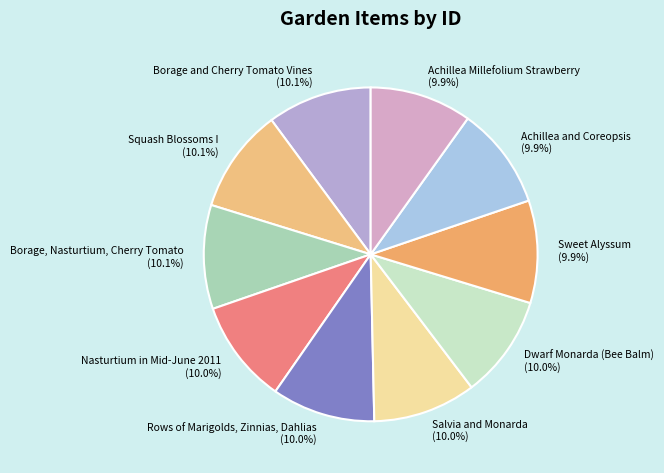

Count the number of slices in the pie.

10